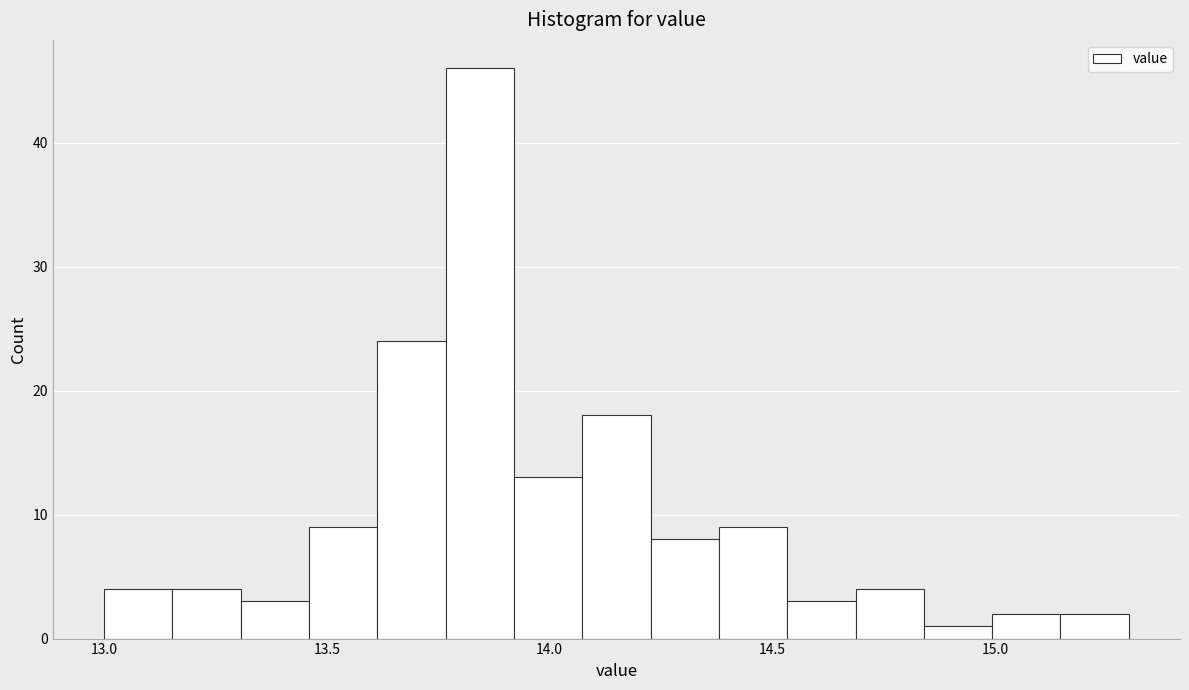

Read against the x-axis, roughly where is the centre of the tallest bar?

13.85